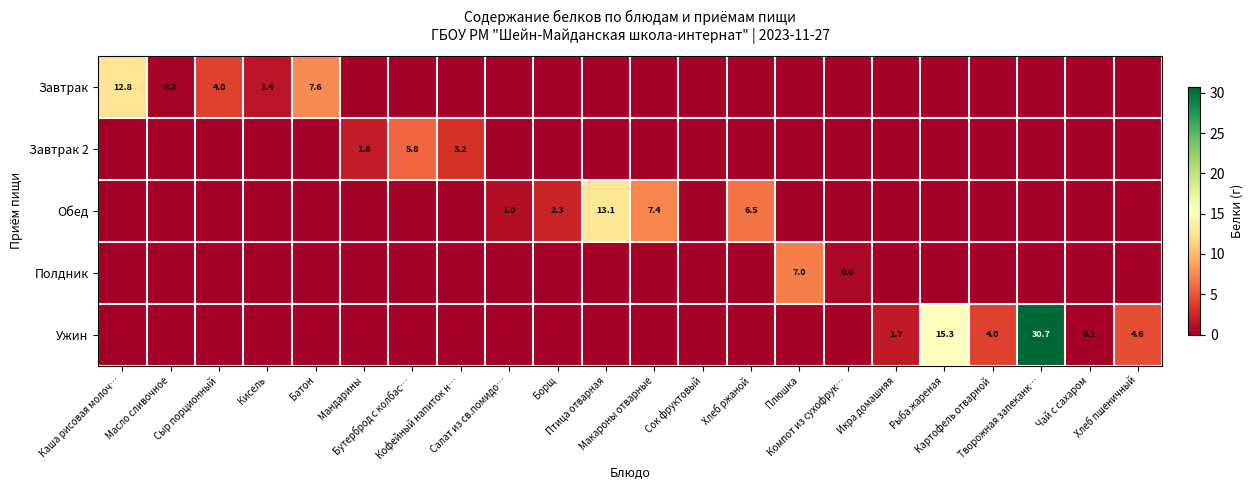

What is the greatest value displayed?

30.7